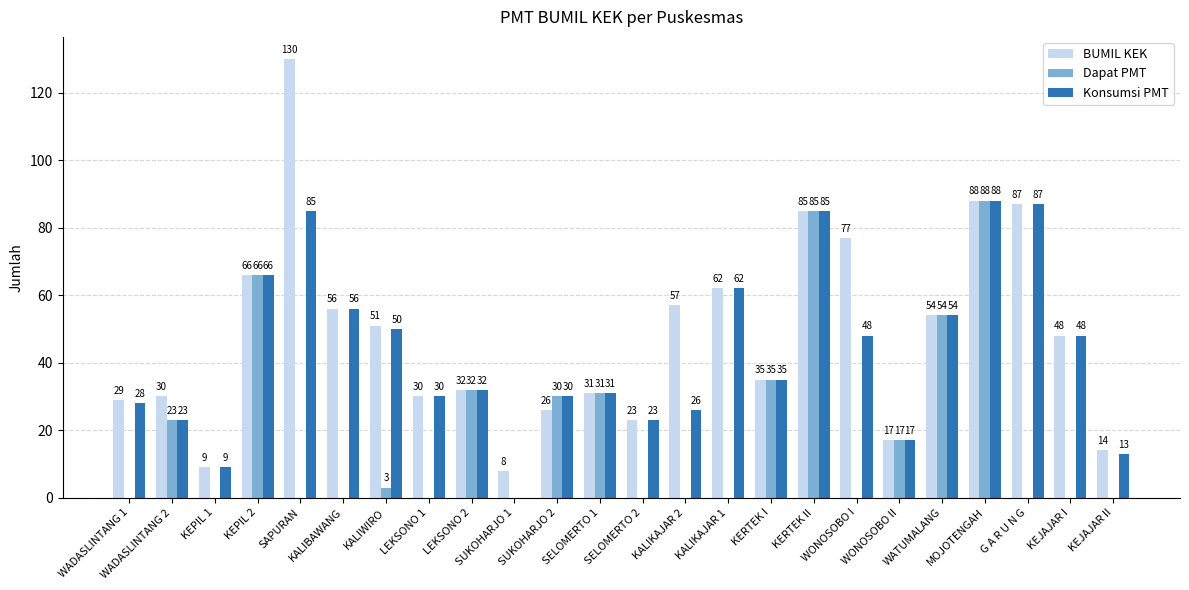

What value does the Dapat PMT series have at SUKOHARJO 2?

30